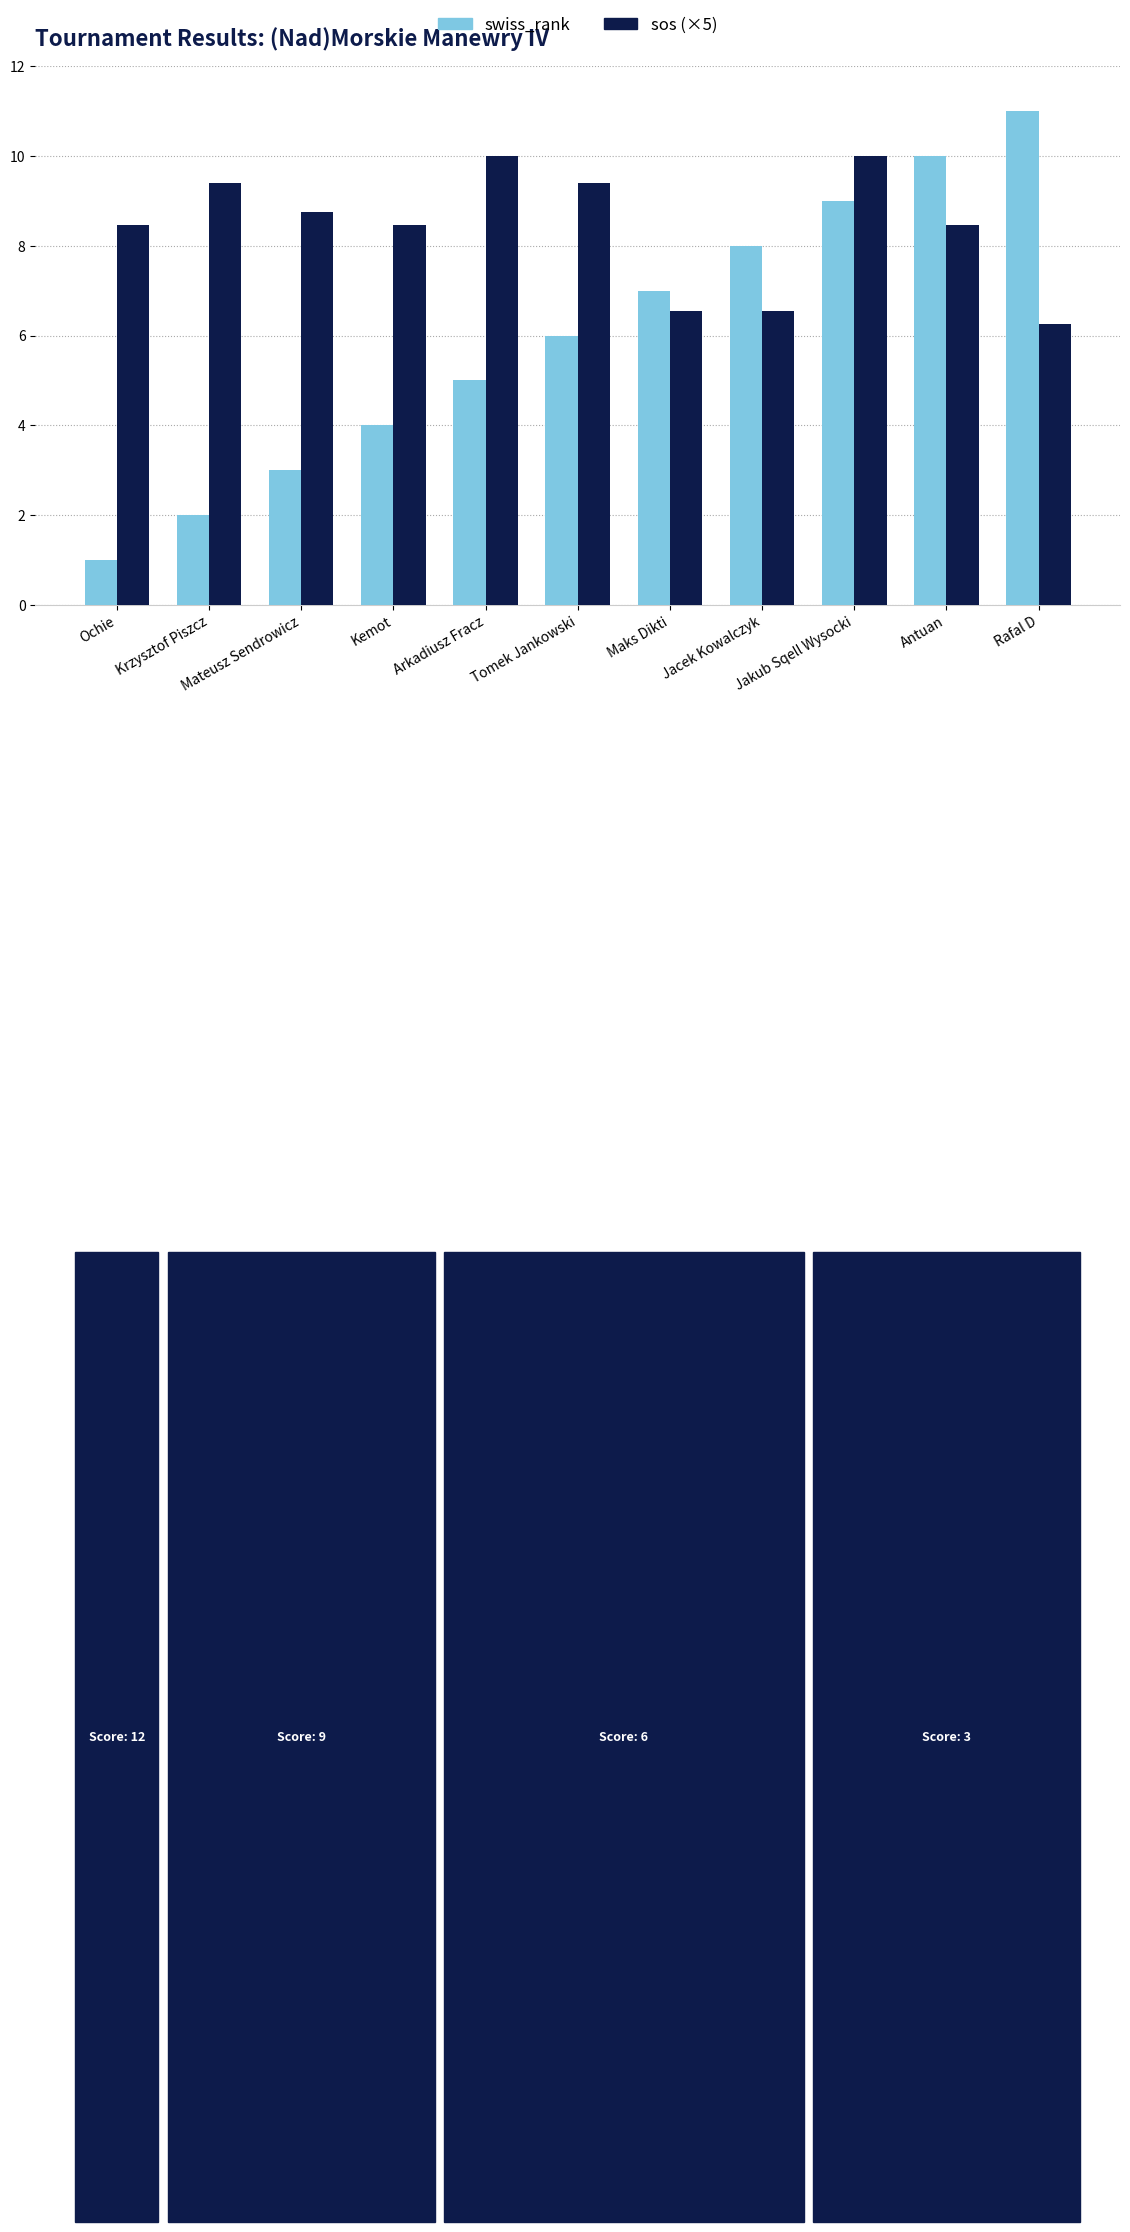

Rank the series at Jakub Sqell Wysocki from highest to lowest value.

sos (×5), swiss_rank